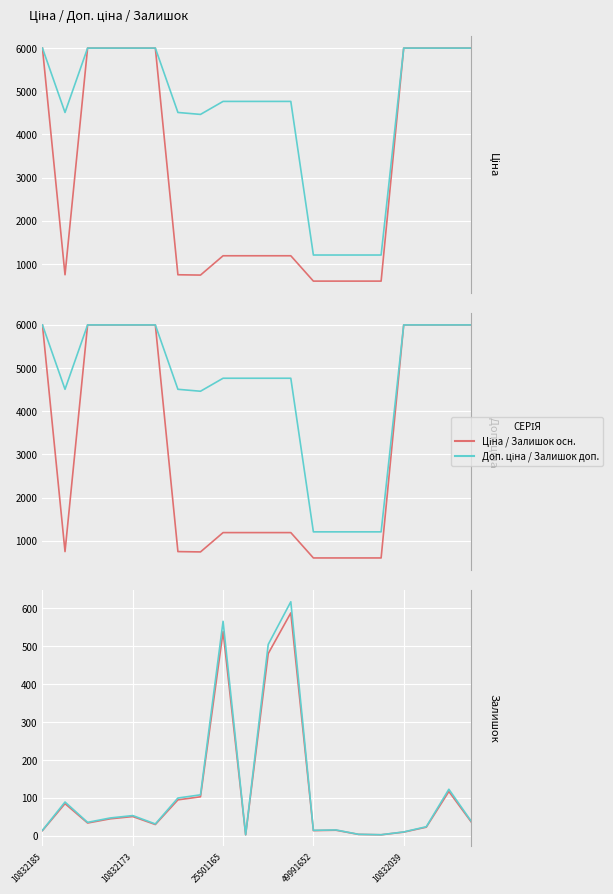

How many values in the Ціна series are below 1190?

7